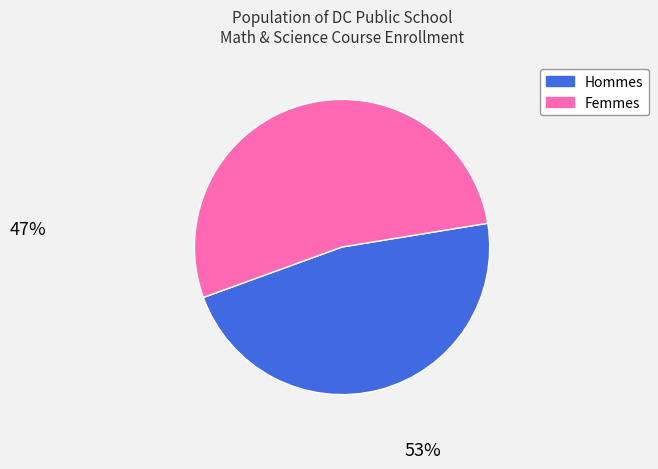

Does any single category account for the majority?

Yes